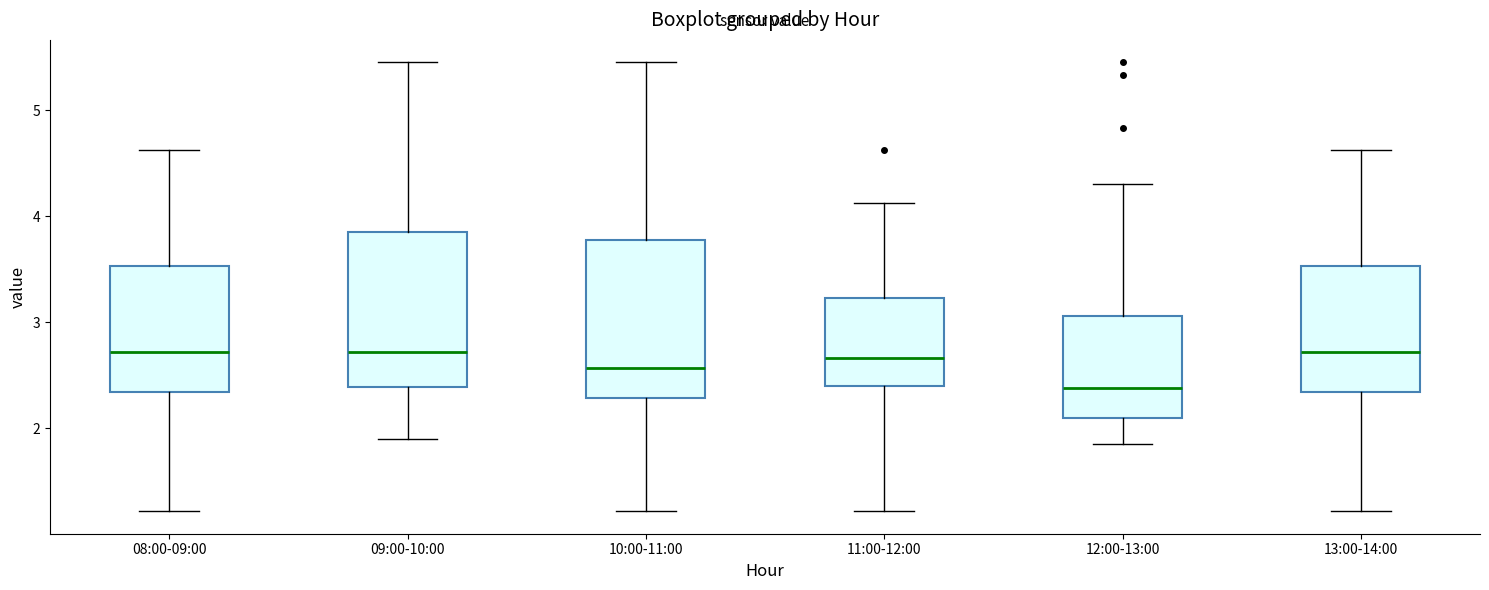

Where is the upper edge of the box for 09:00-10:00 on the y-axis? The values are not printed on the chart, so give them approximately, as read against the axis.

3.9